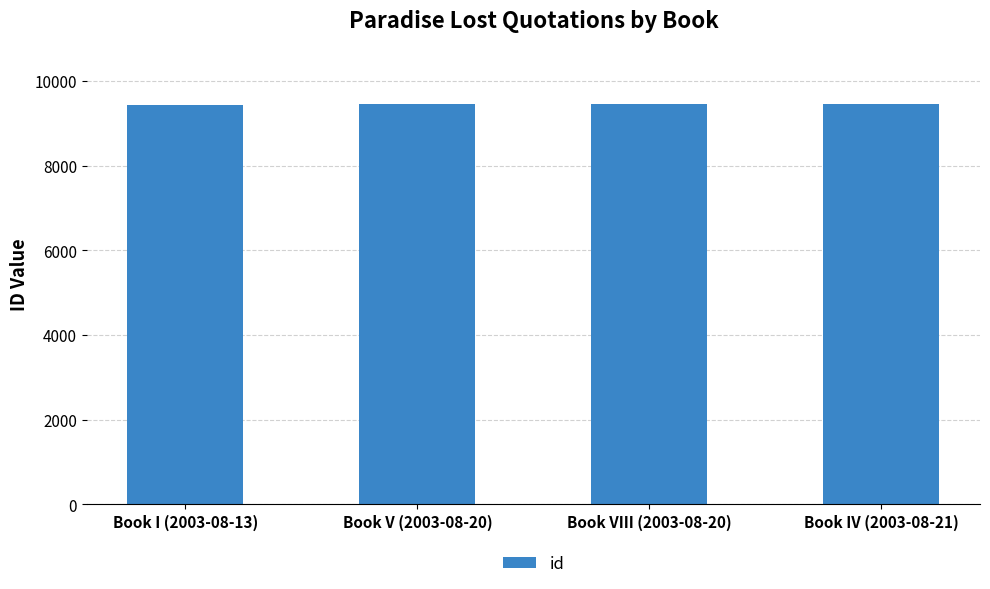

True or false: the data shows 15033 at Book V (2003-08-20).

False